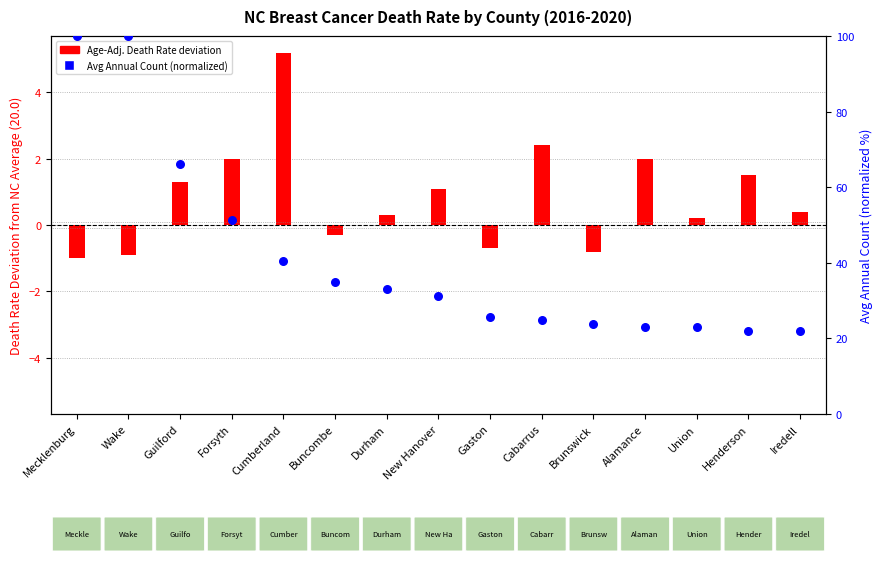

Between Iredell and Alamance, which is larger?

Alamance